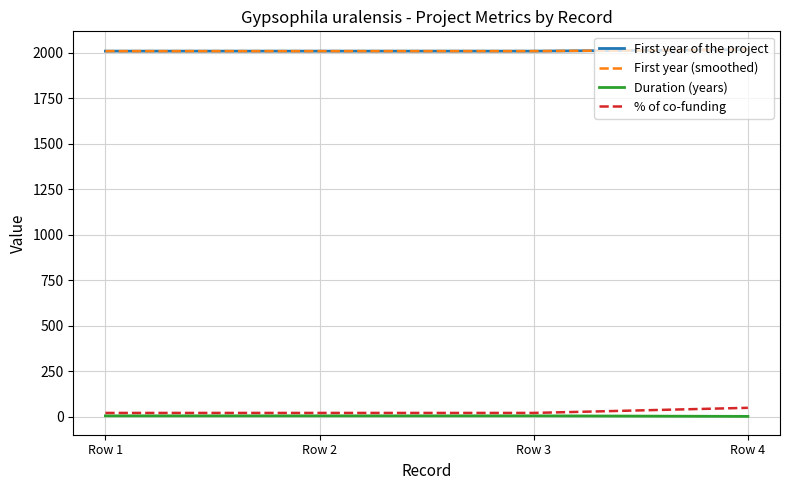

What is the difference between the second highest and minimum values in the Duration (years) series?

3